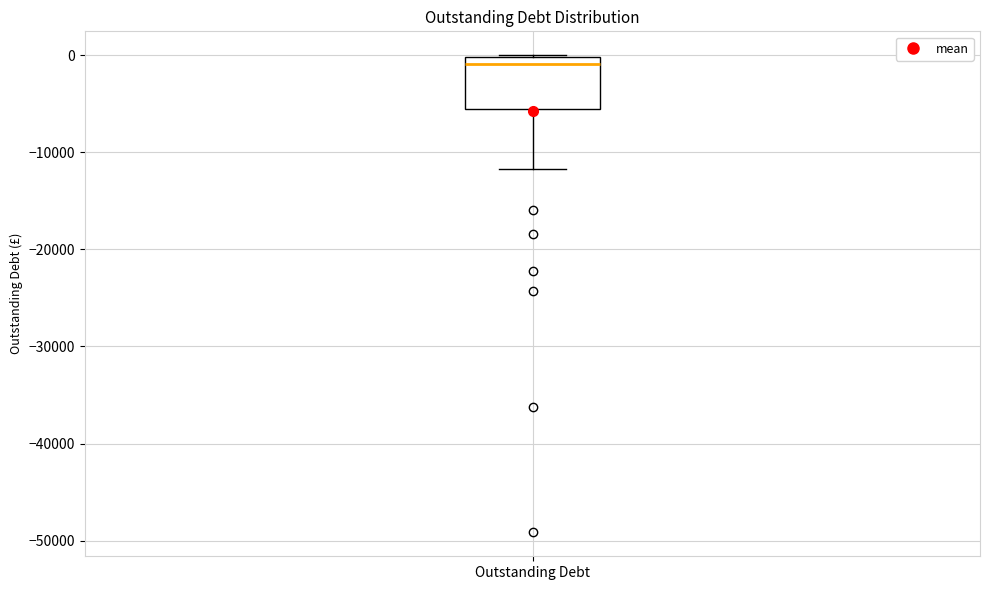

Where is the lower edge of the box for Outstanding Debt on the y-axis? The values are not printed on the chart, so give them approximately, as read against the axis.

-6000